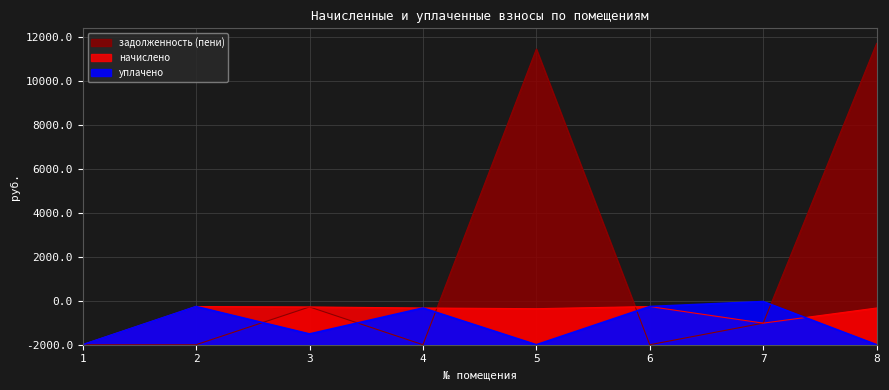

Reading left to right, transcribe all the data shown in this chart.

начислено: 1=0.0	2=1737.5	3=1718.6	4=1670.7	5=1639.4	6=1737.5	7=982.1	8=1670.7
уплачено: 1=0.0	2=1737.5	3=491.0	4=1670.7	5=0.0	6=1737.5	7=1964.2	8=0.0
задолженность (пени): 1=0.0	2=0.0	3=1718.6	4=0.0	5=13451.4	6=0.0	7=982.1	8=13707.6